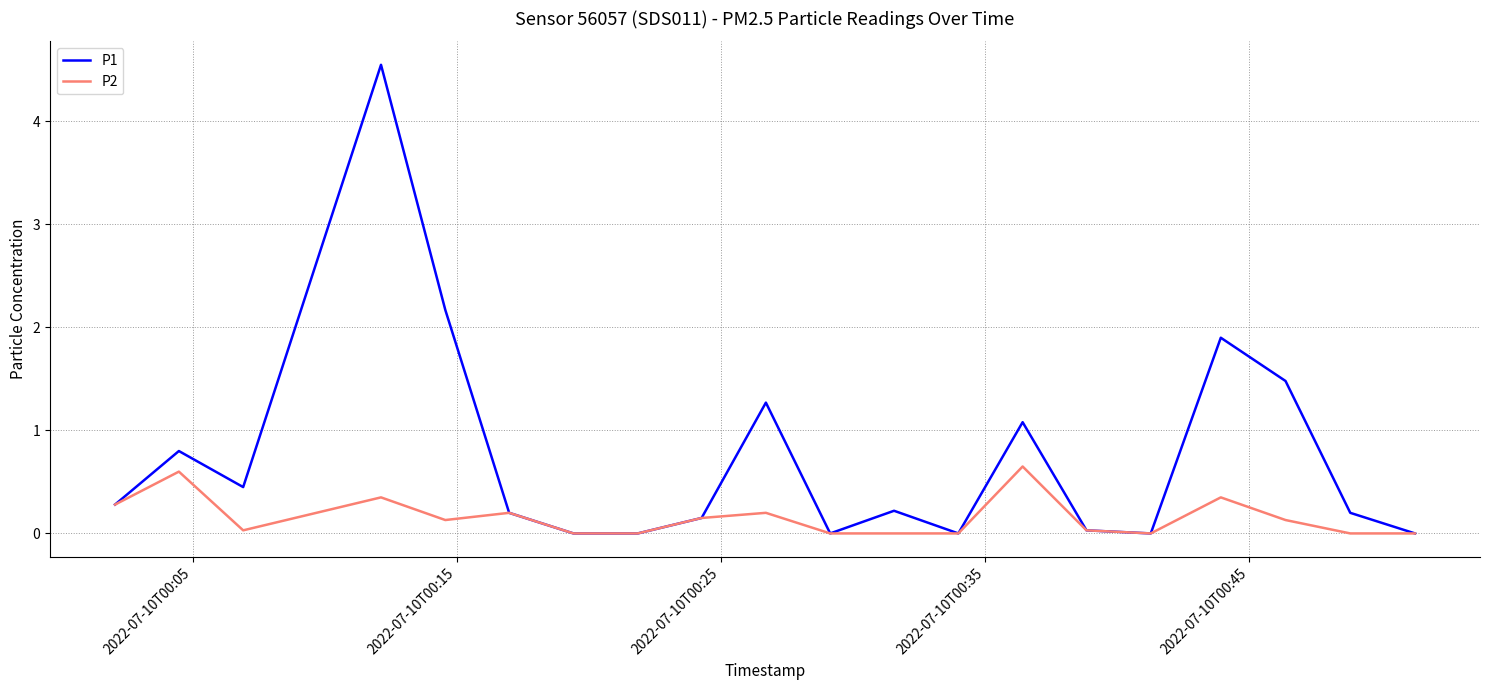

Which series has the largest range (max minus min)?

P1